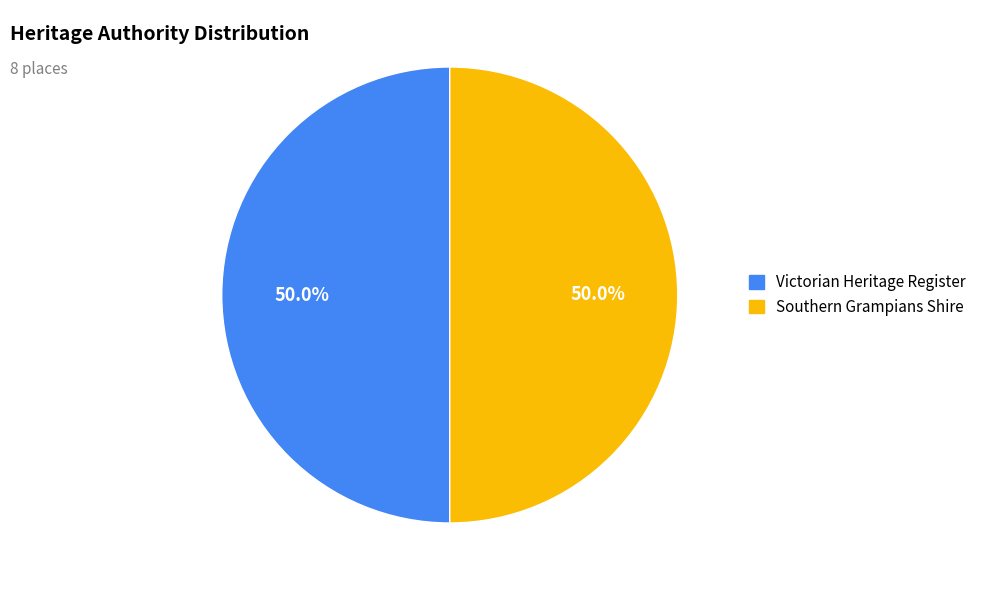

What portion of the pie excludes Southern Grampians Shire?

50.0%